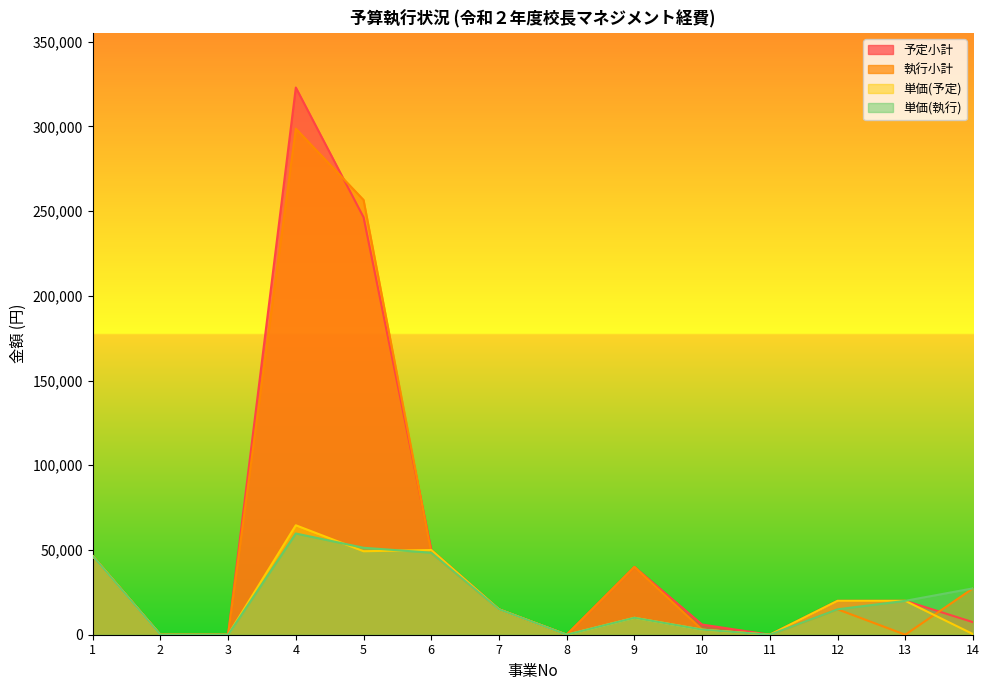

Rank the series at 11 from highest to lowest value.

予定小計, 執行小計, 単価(予定), 単価(執行)